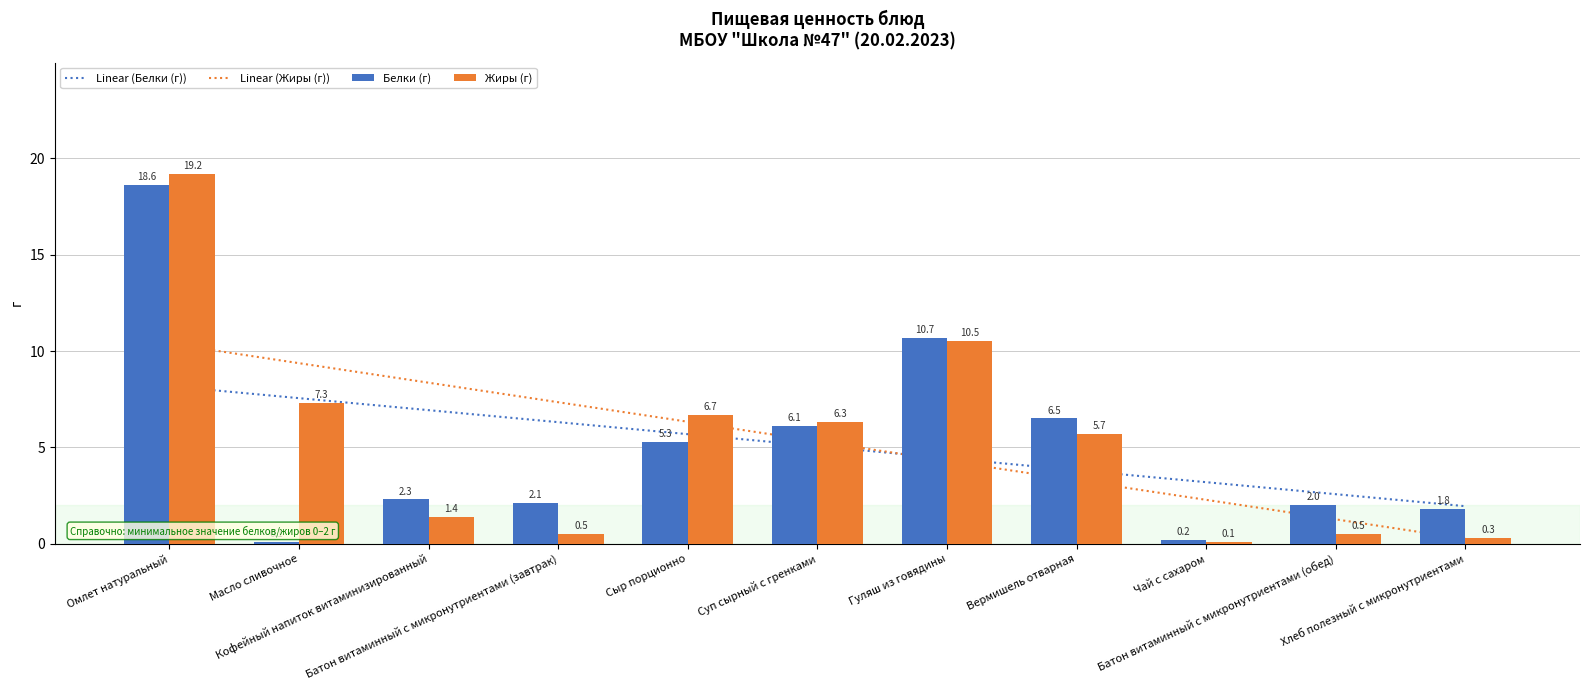

Which series has the largest total across all categories?

Жиры (г)